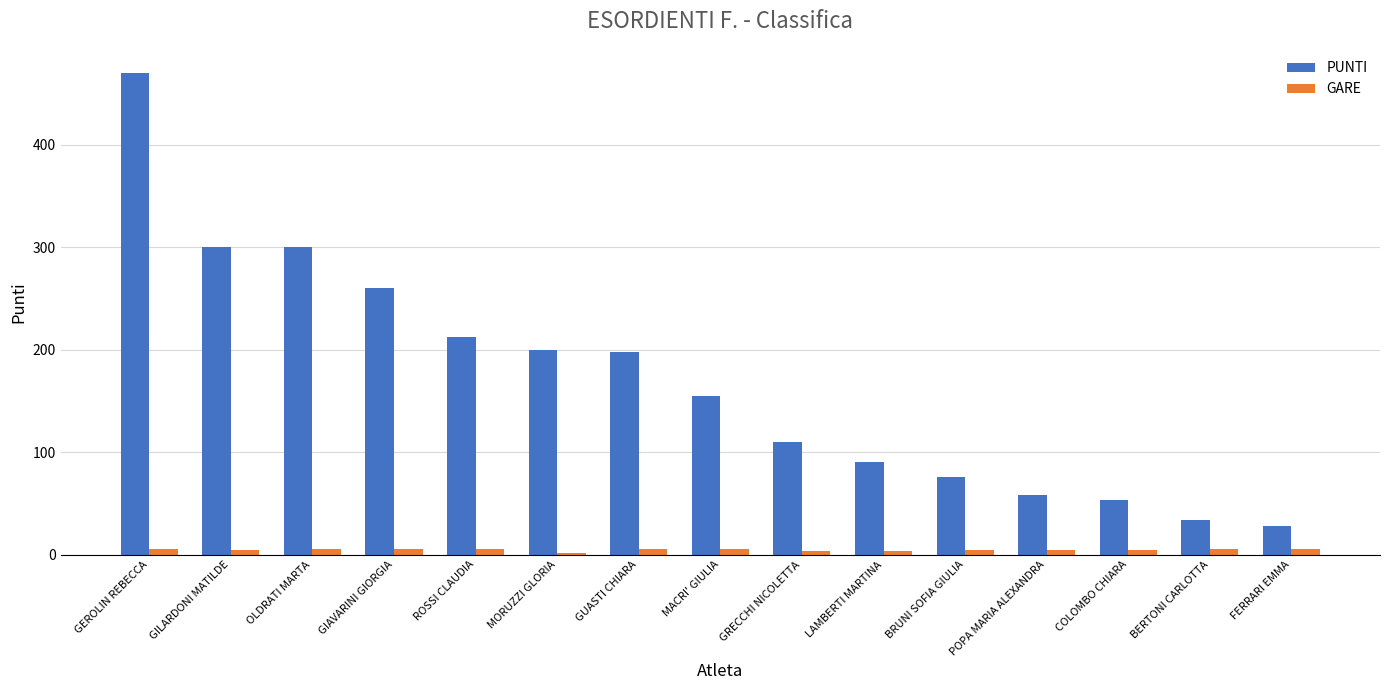

What is the spread (max minus min) of values at LAMBERTI MARTINA?

87